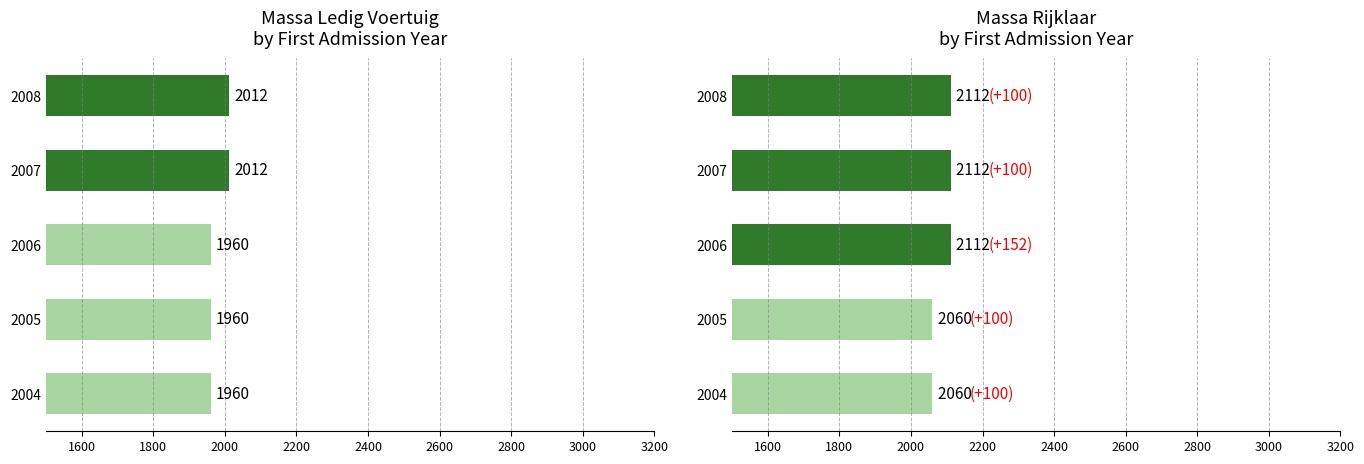

What are all the series names shown in the legend?

massa_ledig_voertuig, massa_rijklaar